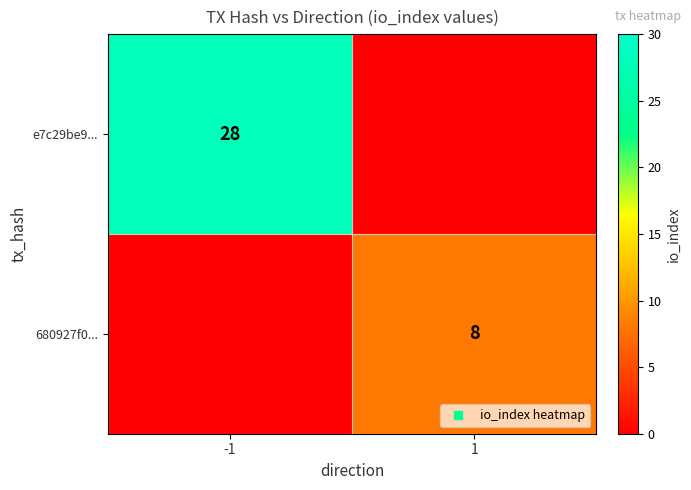

Rank the categories by e7c29be9... value from highest to lowest.

-1, 1